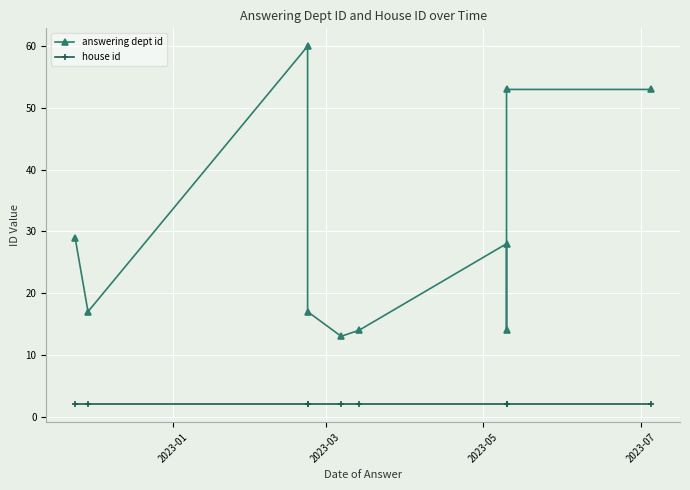

True or false: house id has more than 0 interior local peaks.

False